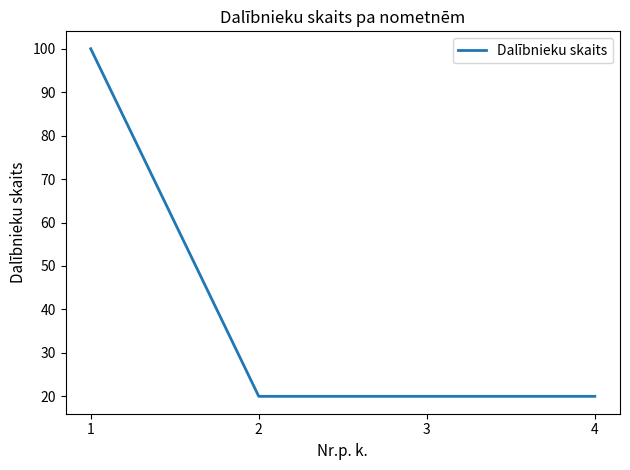

At which category does the chart reach its peak across all series?

1